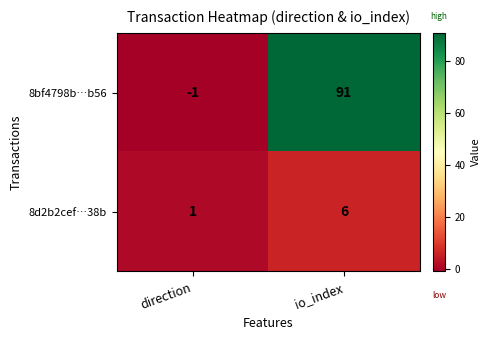

Between direction and io_index, which series saw the biggest shift?

8bf4798b…b56